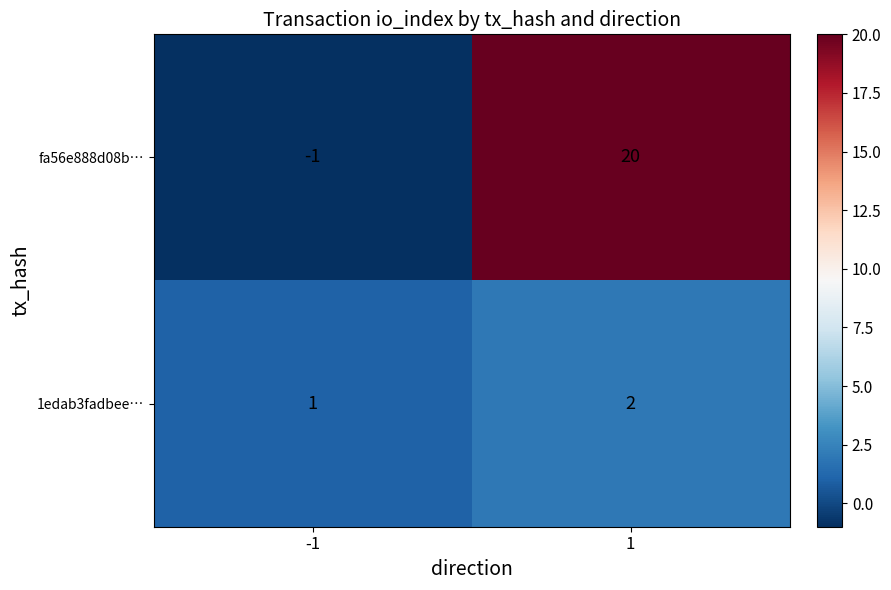

List the series in order of their peak value, highest first.

fa56e888d08b…, 1edab3fadbee…